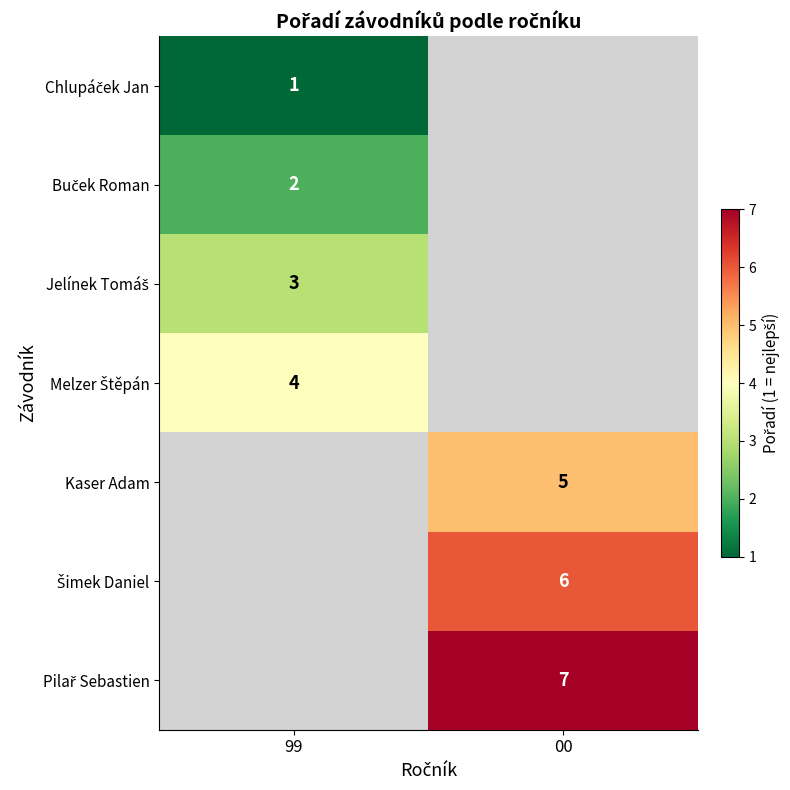

The value of Kaser Adam at 00 is 8. True or false?

False